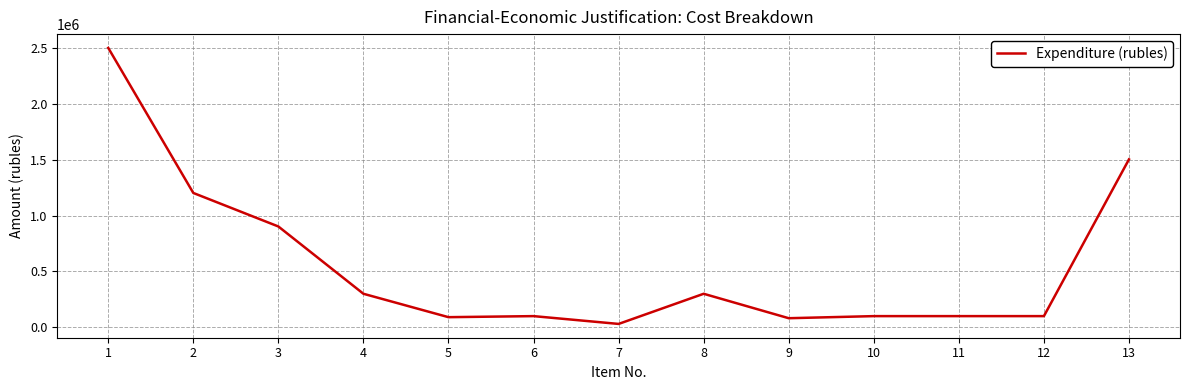

What is the change in value from 2 to 8?

-902100